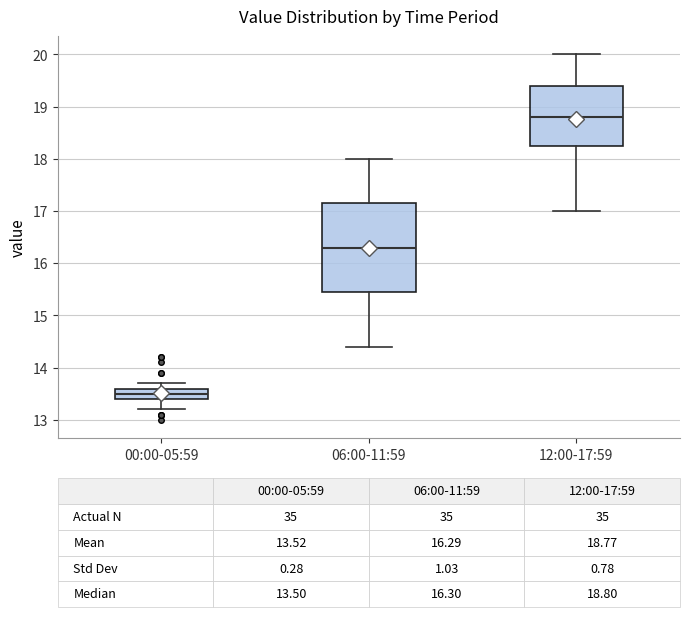

Which box is the tallest, from its lower edge to its upper edge?

06:00-11:59